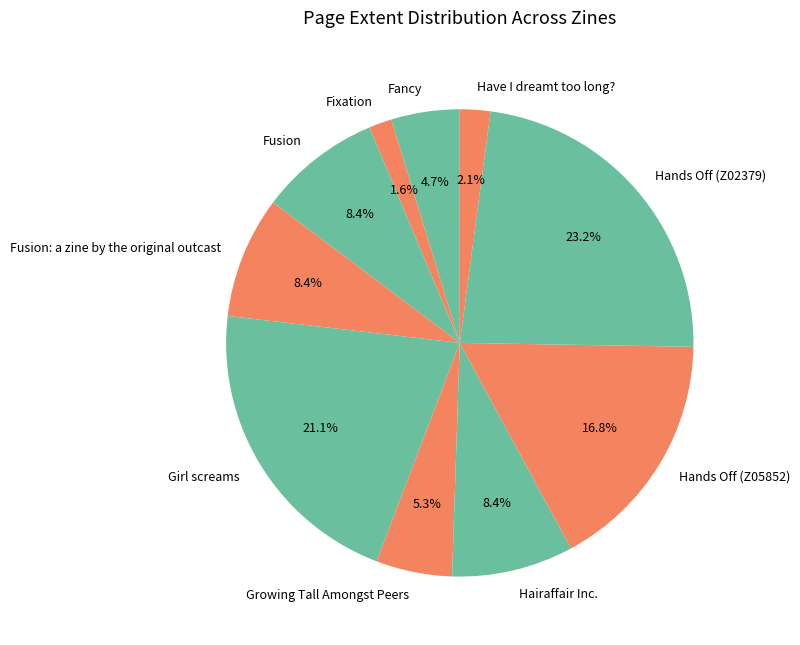

Does Fusion: a zine by the original outcast represent more than half of the total?

No